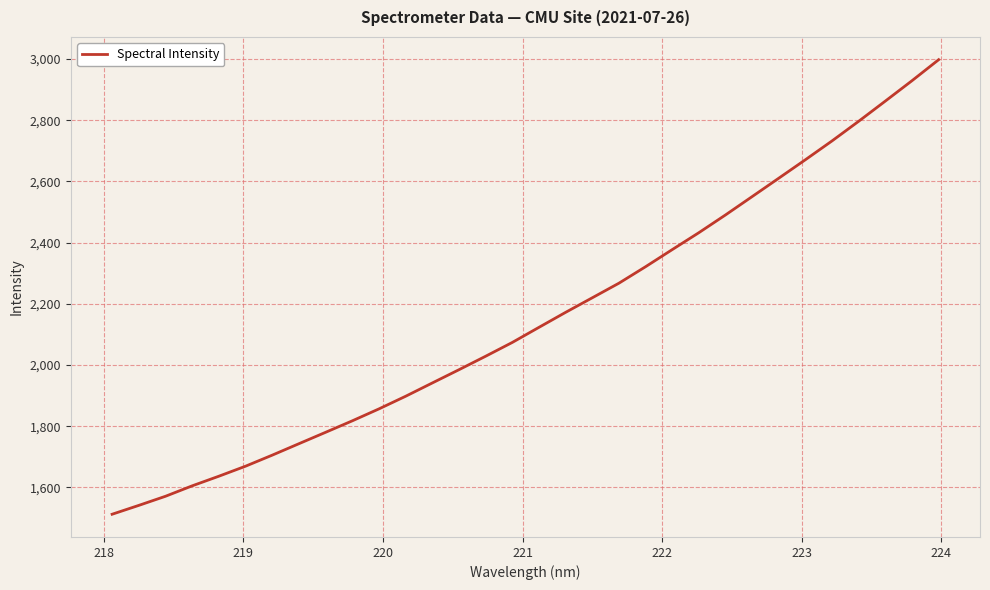

True or false: there are more than 2 points higher than both neighbors.

False